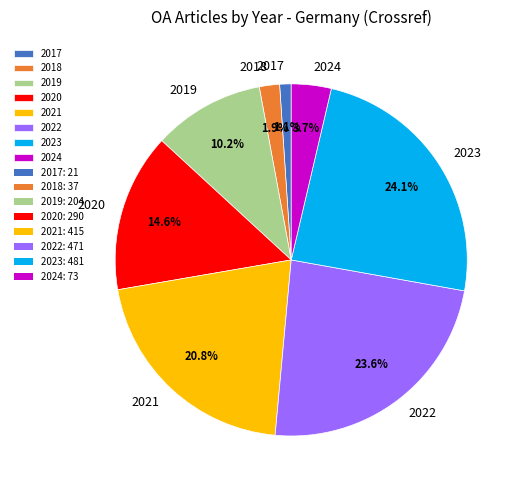

How many segments does this pie chart have?

8